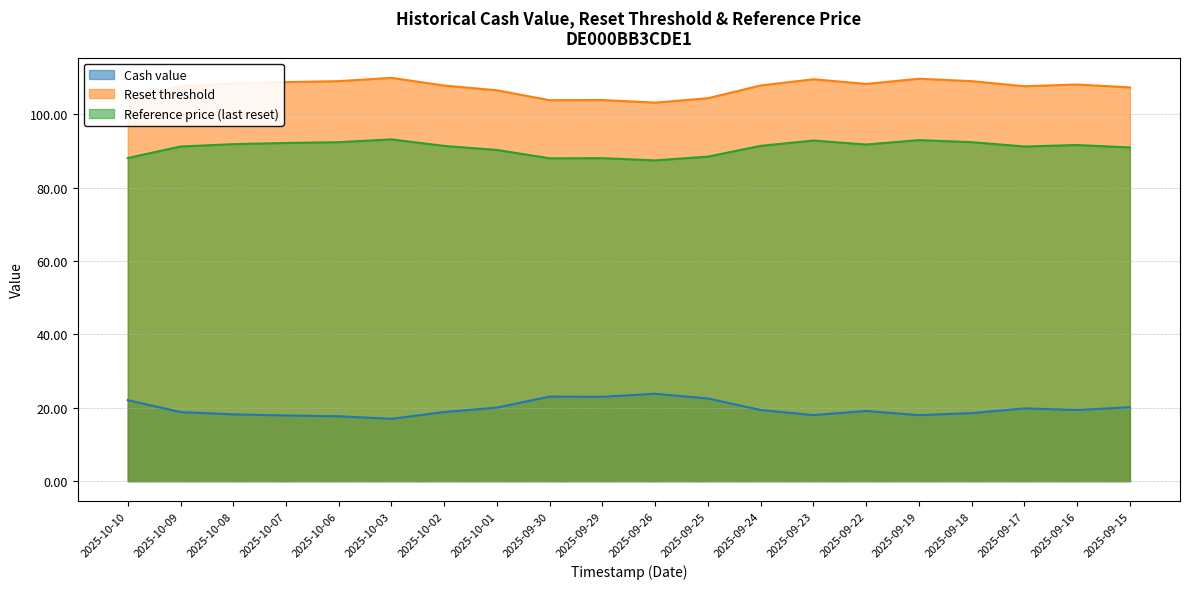

What are all the series names shown in the legend?

Cash value, Reset threshold, Reference price (last reset)